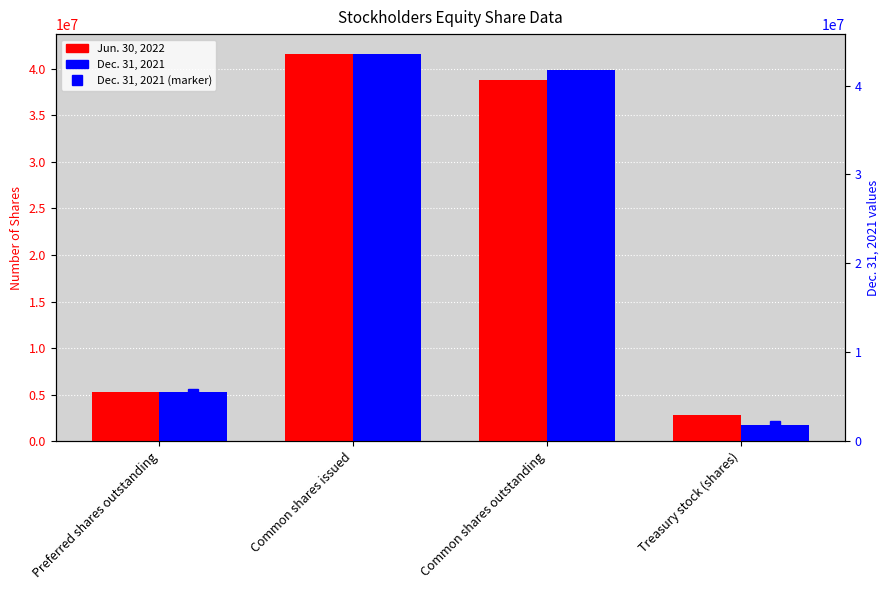

How many bars are there in total?

8